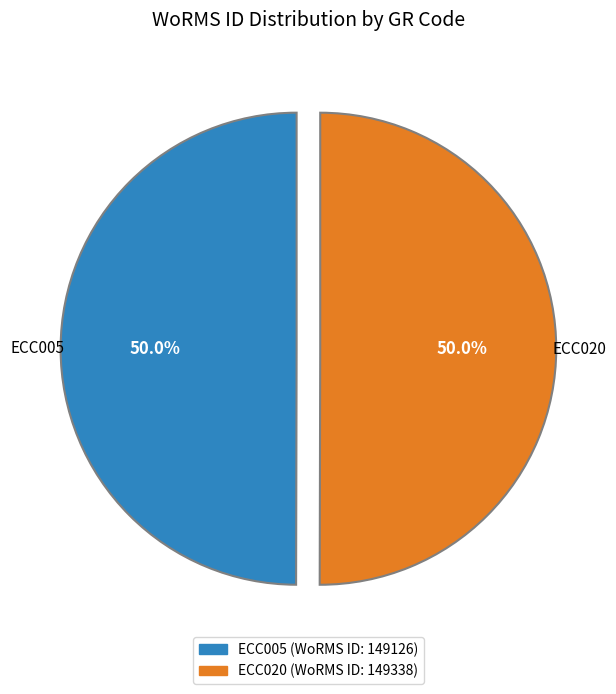

How many slices are in this pie chart?

2